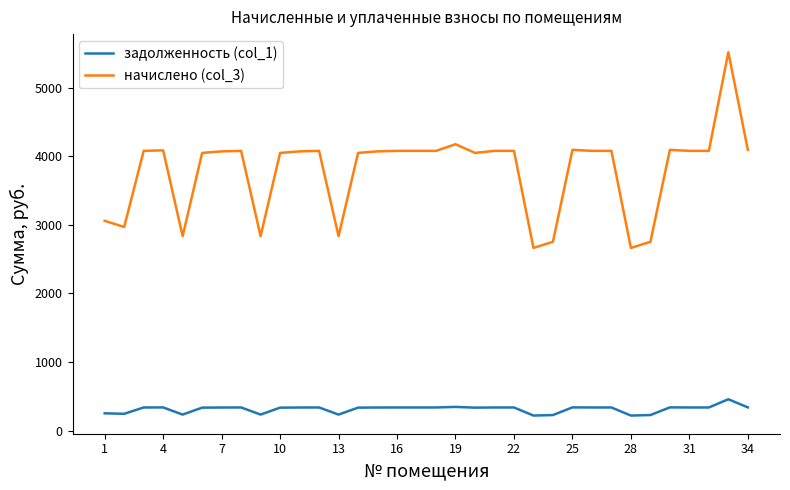

Which series has the largest total across all categories?

начислено (col_3)